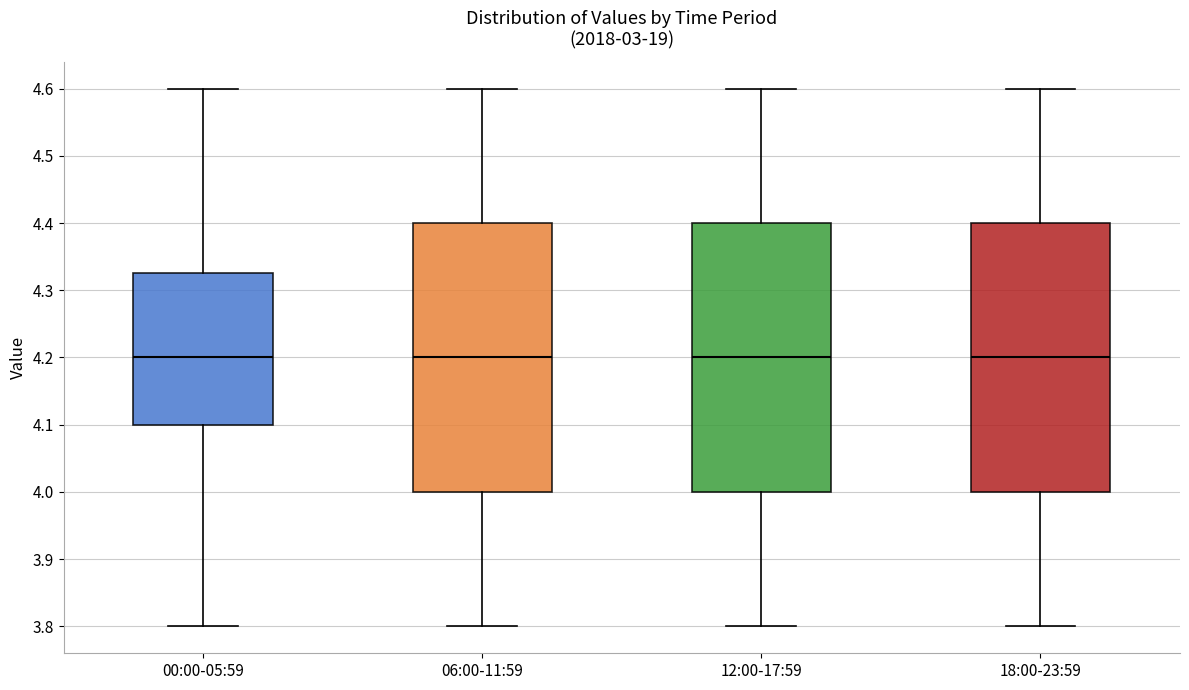

Reading left to right, read every box against the y-axis: the position of its median line, the range the box covers, and the ends of its whiskers. The values are not printed on the chart, so give them approximately, as read against the axis.

00:00-05:59: median 4.20, box 4.10 to 4.33, whiskers 3.80 to 4.60
06:00-11:59: median 4.20, box 4.00 to 4.40, whiskers 3.80 to 4.60
12:00-17:59: median 4.20, box 4.00 to 4.40, whiskers 3.80 to 4.60
18:00-23:59: median 4.20, box 4.00 to 4.40, whiskers 3.80 to 4.60